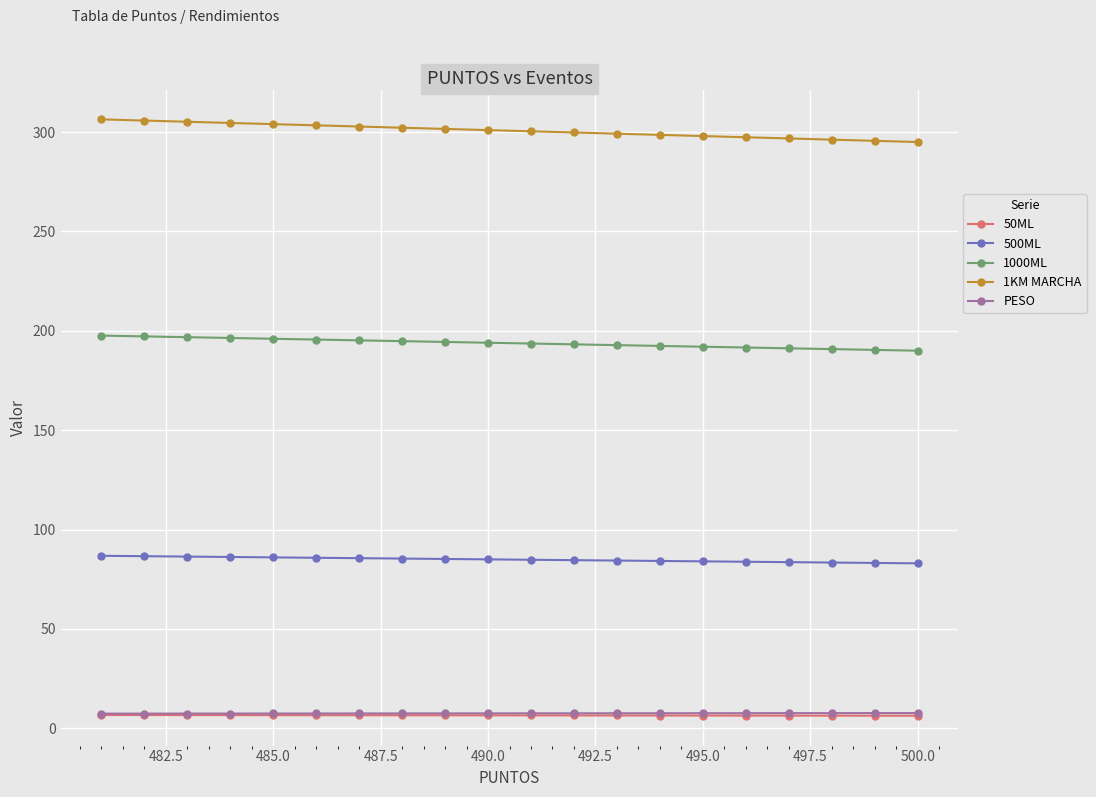

Which series has the largest total across all categories?

1KM MARCHA